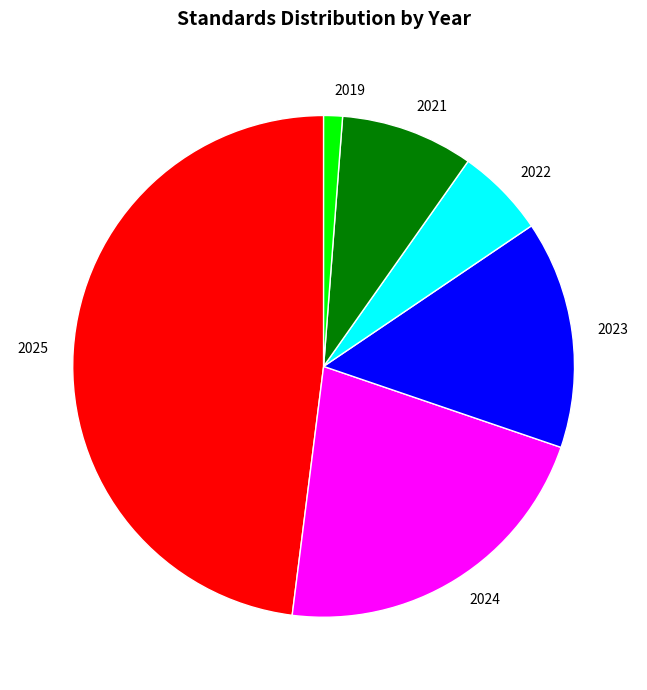

Which slice is the largest?

2025